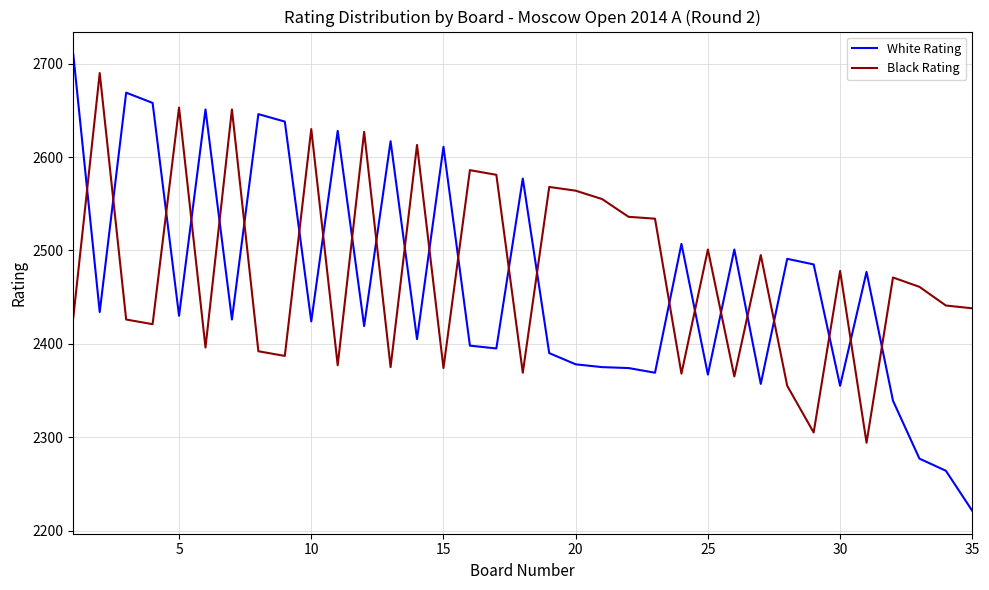

What is the difference between the maximum and minimum values in the White Rating series?

489